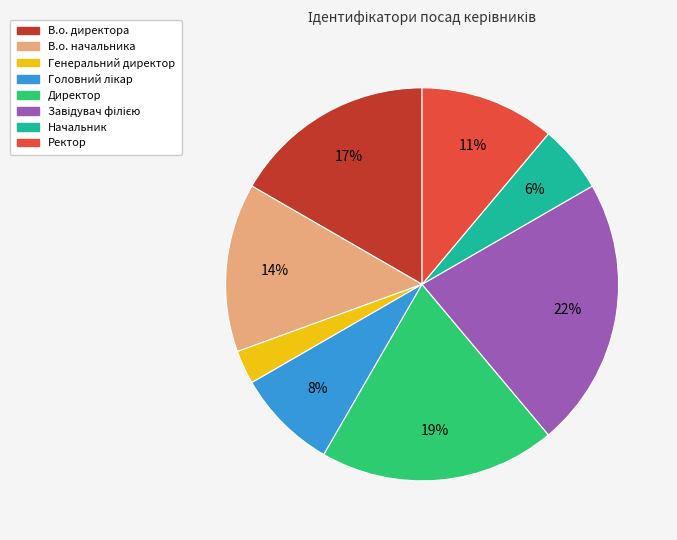

How many segments does this pie chart have?

8